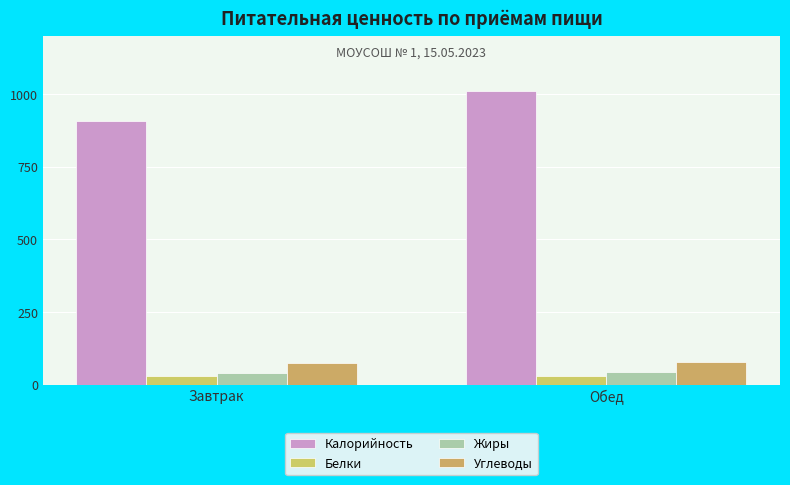

How many bars are there in total?

8